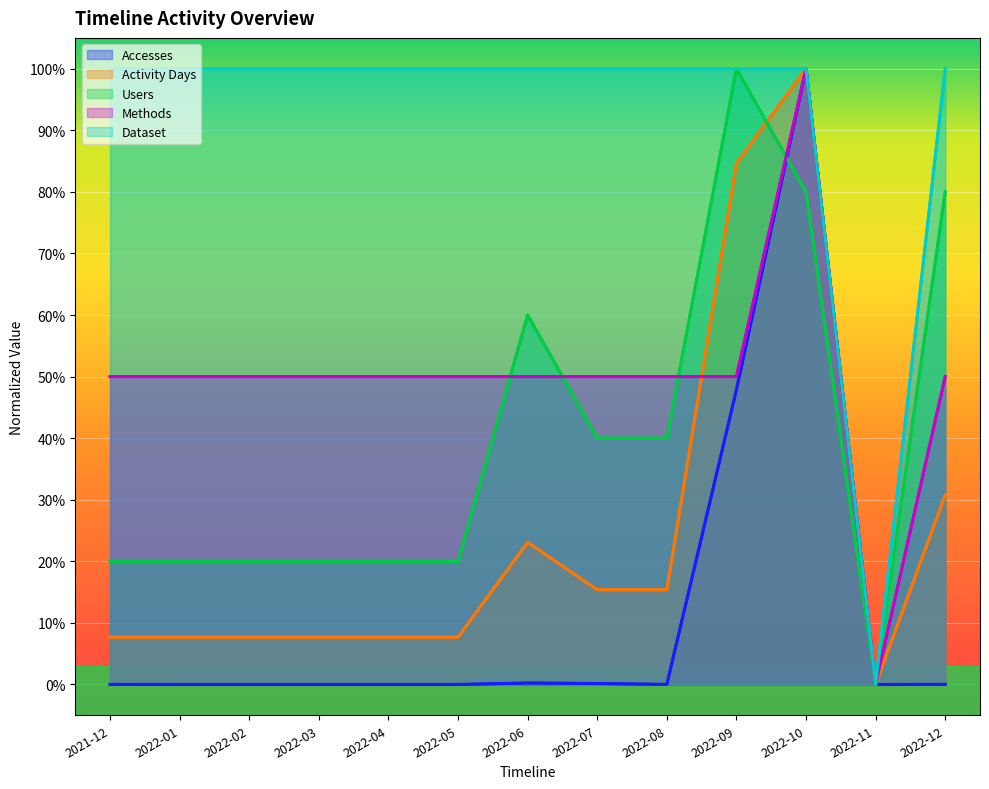

Where is Accesses nearest to the value 0?

2022-11